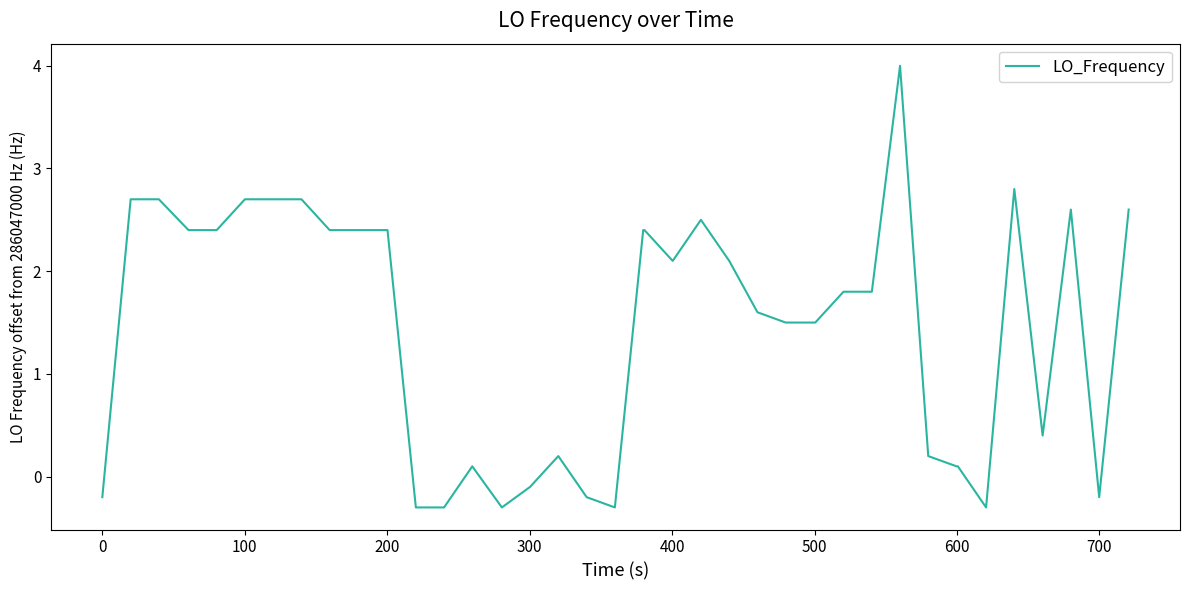

What is the difference between the second highest and second lowest values?

3.1